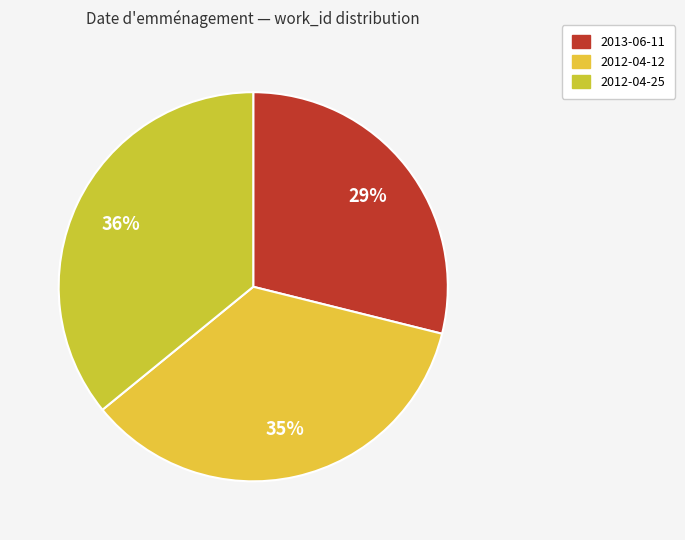

How many segments does this pie chart have?

3